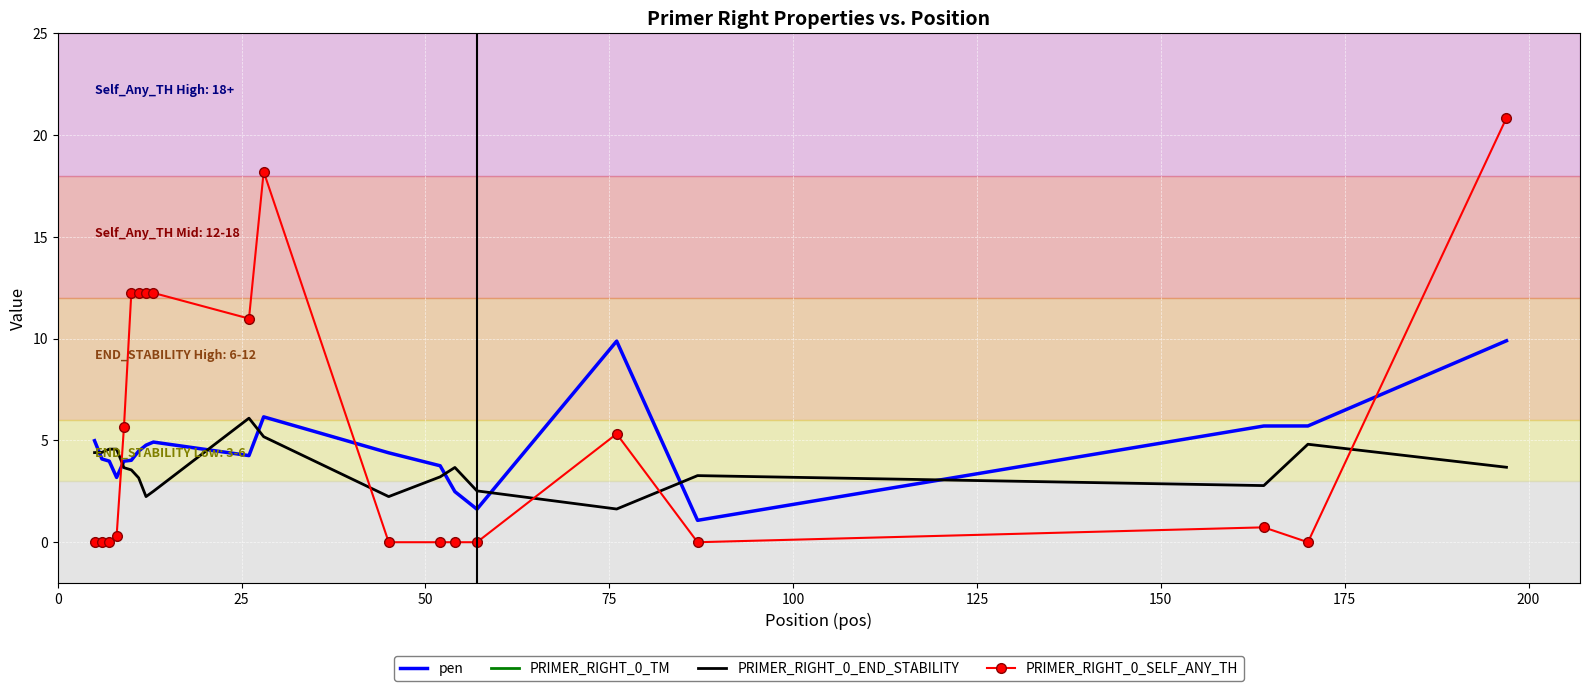

What is the highest value of the PRIMER_RIGHT_0_END_STABILITY series?

6.1